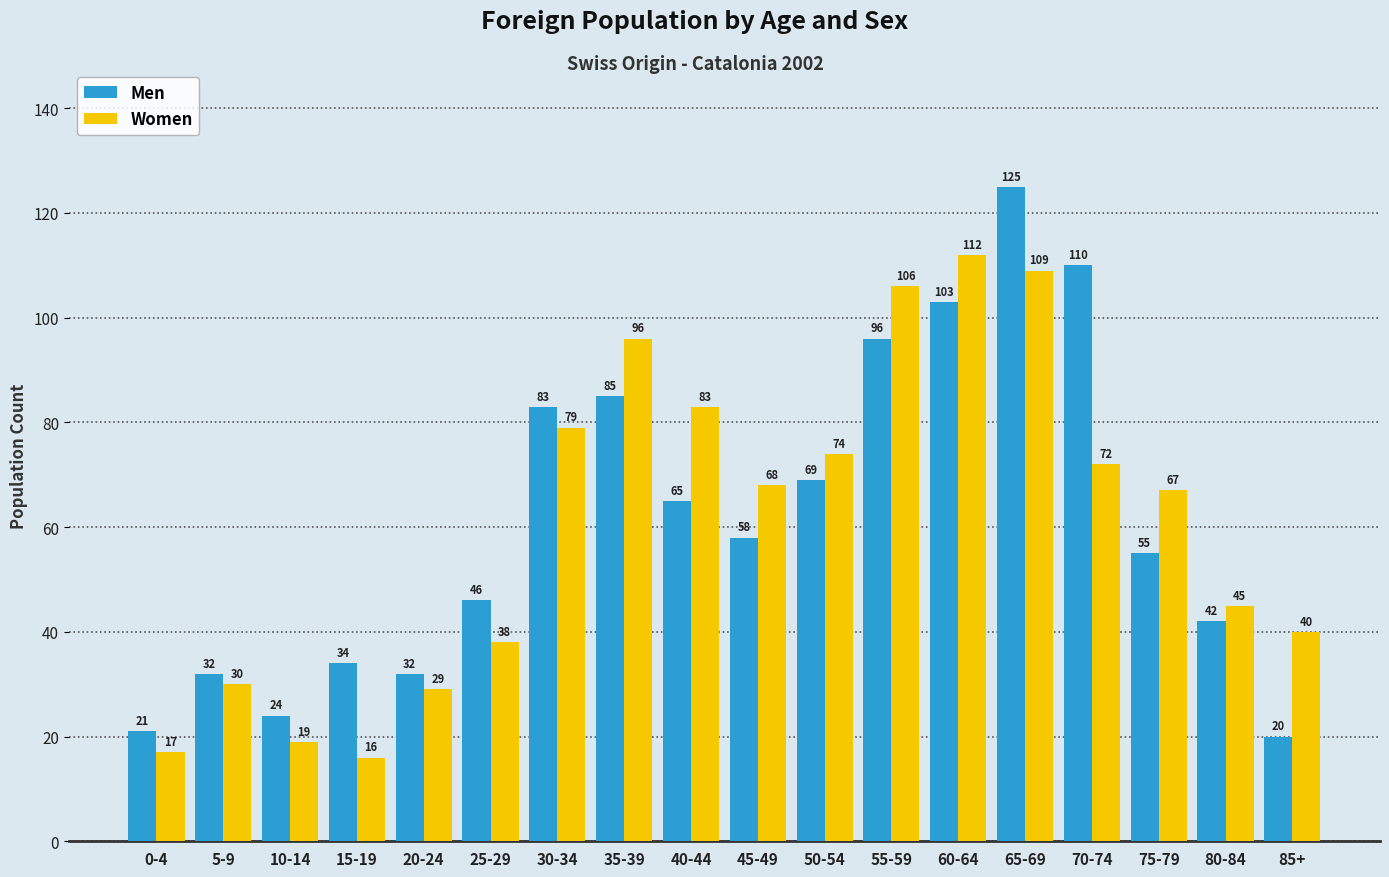

What is the average value of the Men series?

61